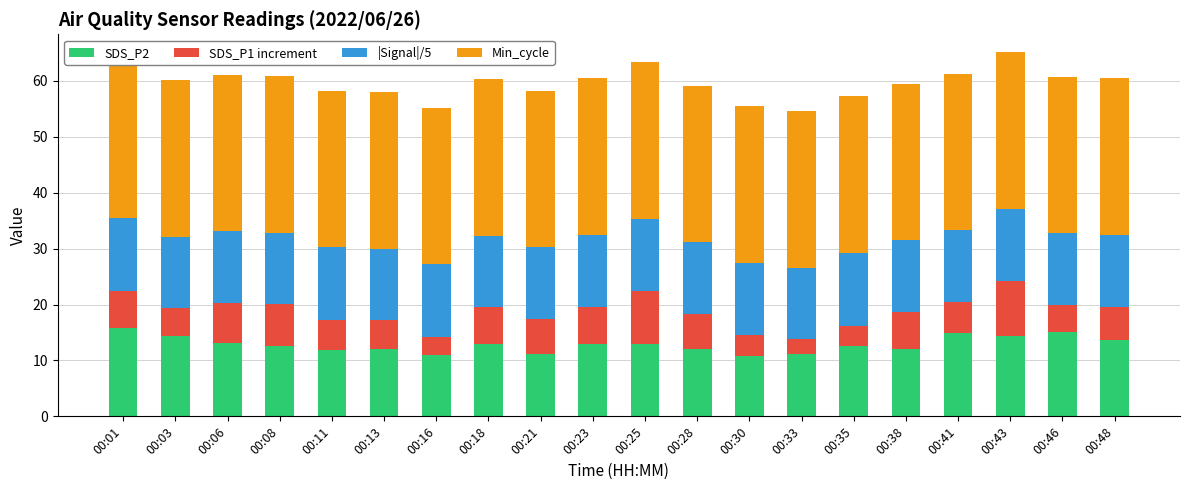

What is the value of the SDS_P1 increment bar at the 4th from the left?

7.5